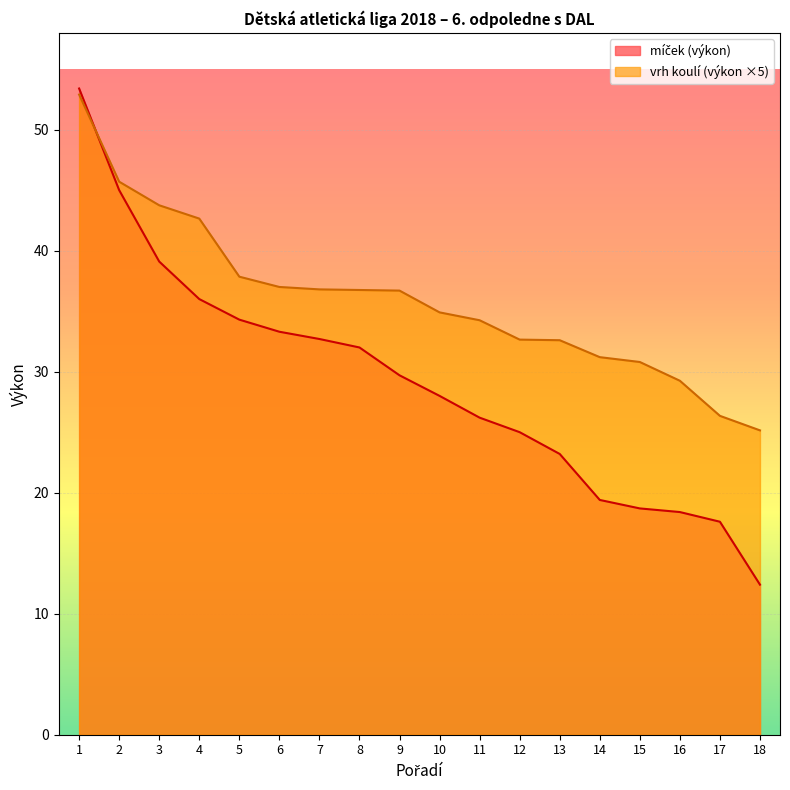

What is the maximum value for vrh koulí (výkon)?

52.9